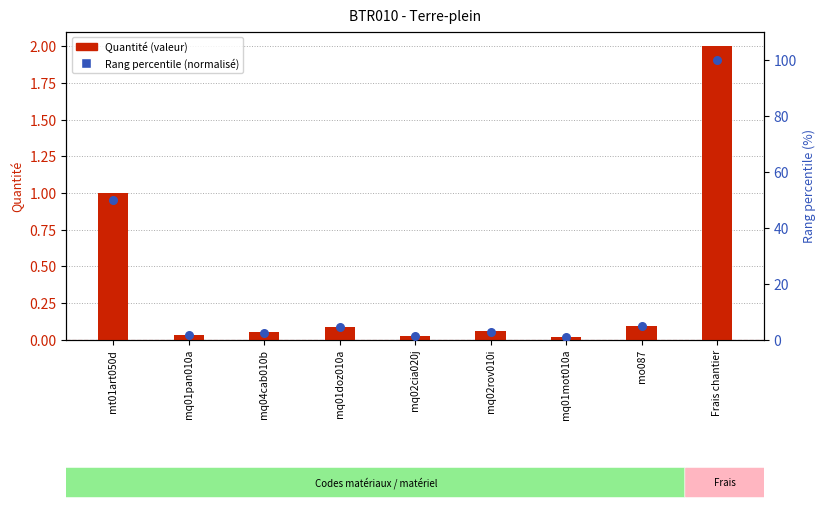

Which series contains the lowest Y value?

Quantité (valeur)